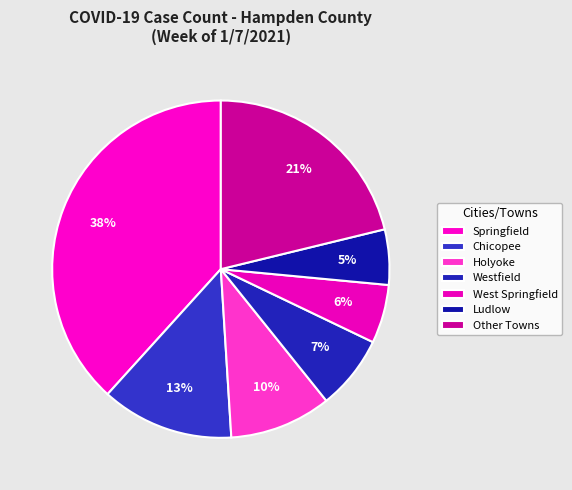

How many segments does this pie chart have?

7